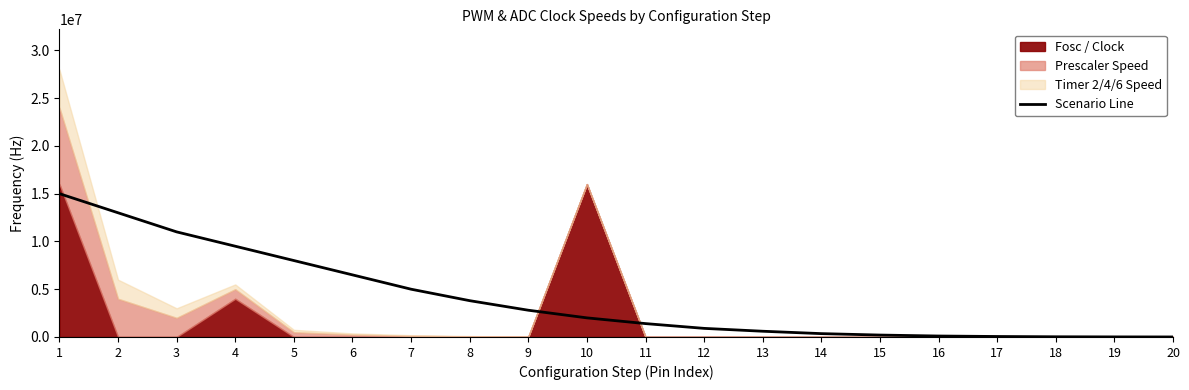

Which label corresponds to the largest value in the chart?

1